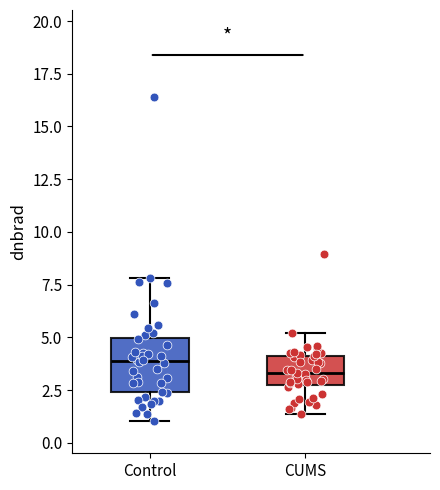

Which box is the tallest, from its lower edge to its upper edge?

Control